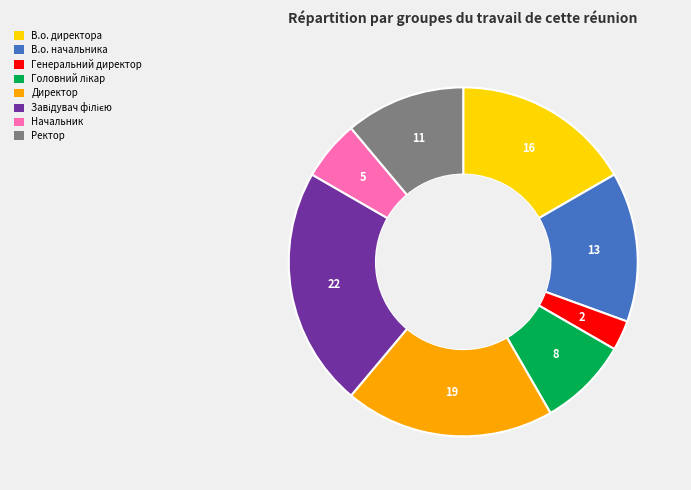

Count the number of slices in the pie.

8